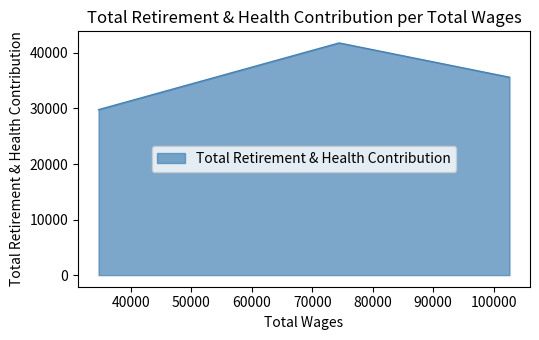

What is the approximate value at 34658.0, to the nearest 100?

29800